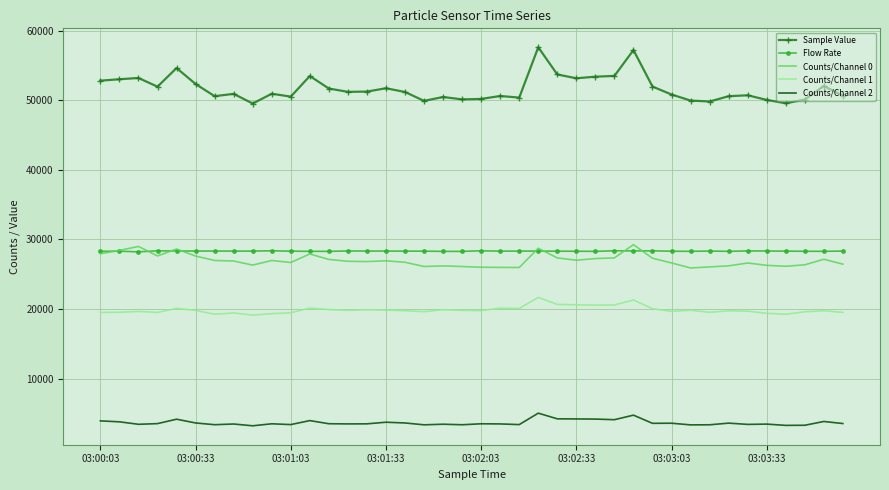

True or false: Counts/Channel 1 and Sample Value cross at least once.

False